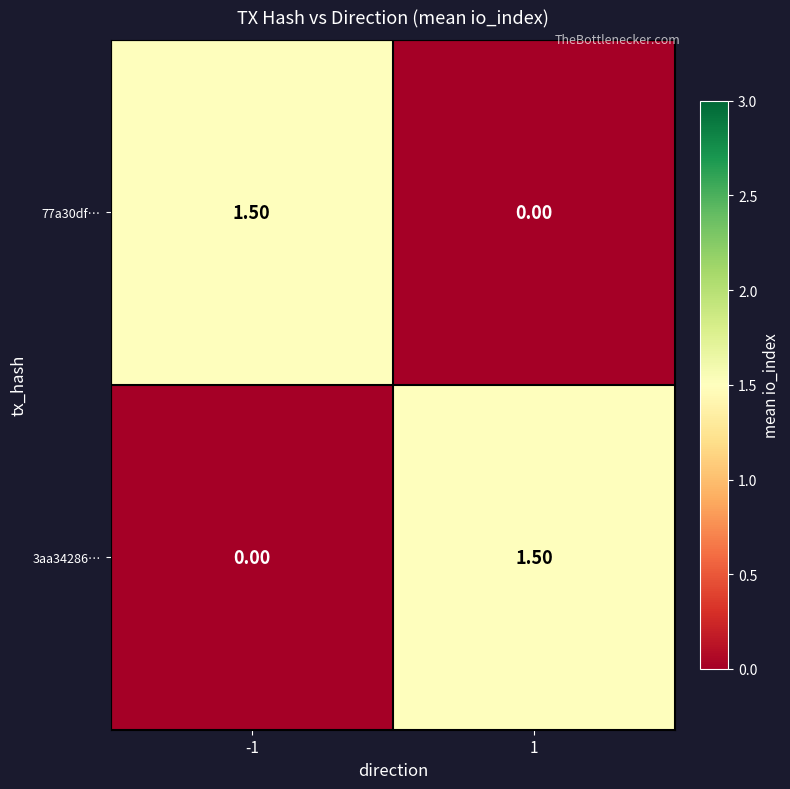

Rank the series at 1 from highest to lowest value.

3aa34286…, 77a30df…